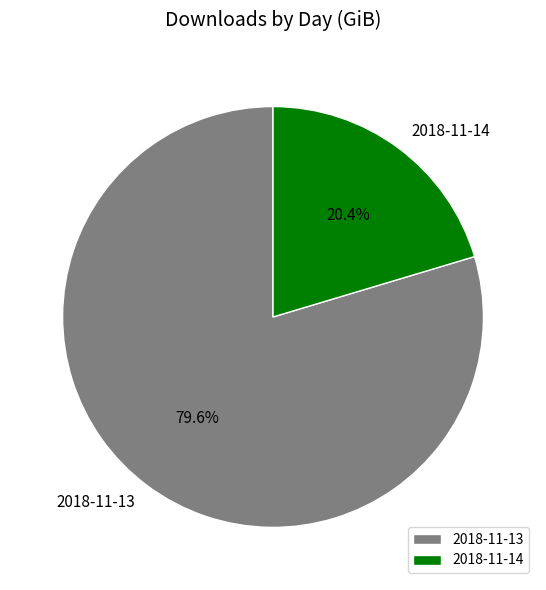

Rank the categories by value from highest to lowest.

2018-11-13, 2018-11-14